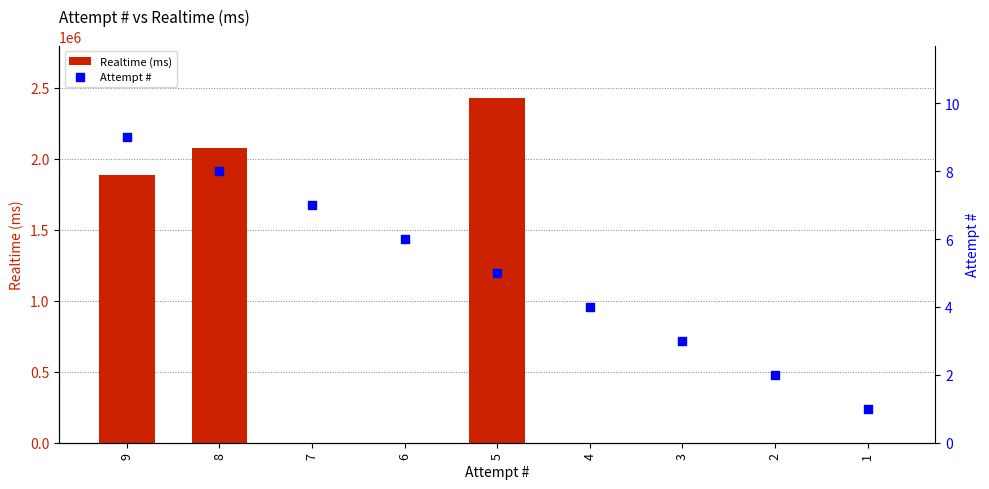

At which category is the sum across all series the highest?

5